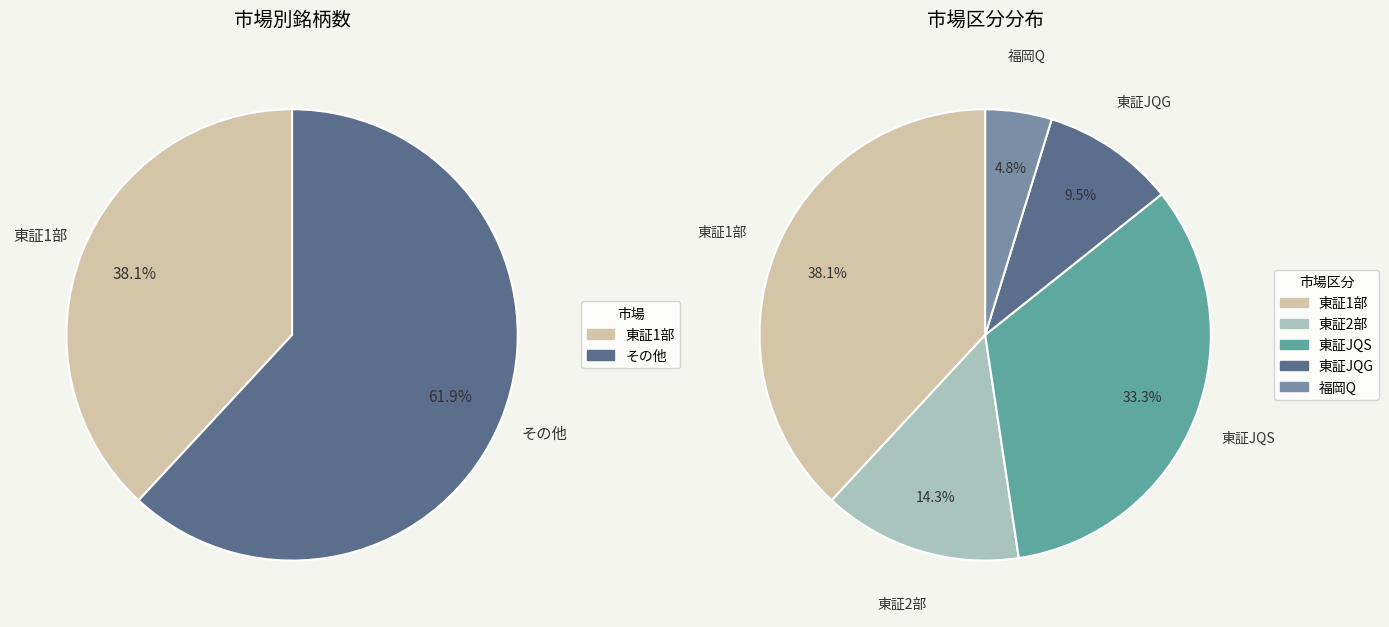

To the nearest percent, what is the combined percentage of 福岡Q and 東証1部?

43%